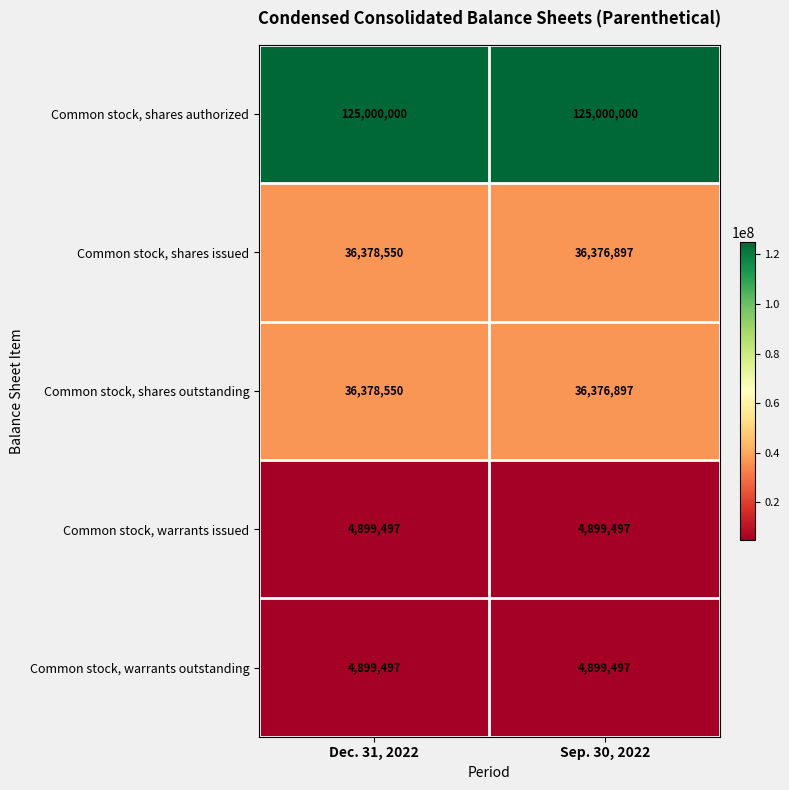

Reading right to left, transcribe all the data shown in this chart.

Common stock, shares authorized: 125000000	125000000
Common stock, shares issued: 36376897	36378550
Common stock, shares outstanding: 36376897	36378550
Common stock, warrants issued: 4899497	4899497
Common stock, warrants outstanding: 4899497	4899497